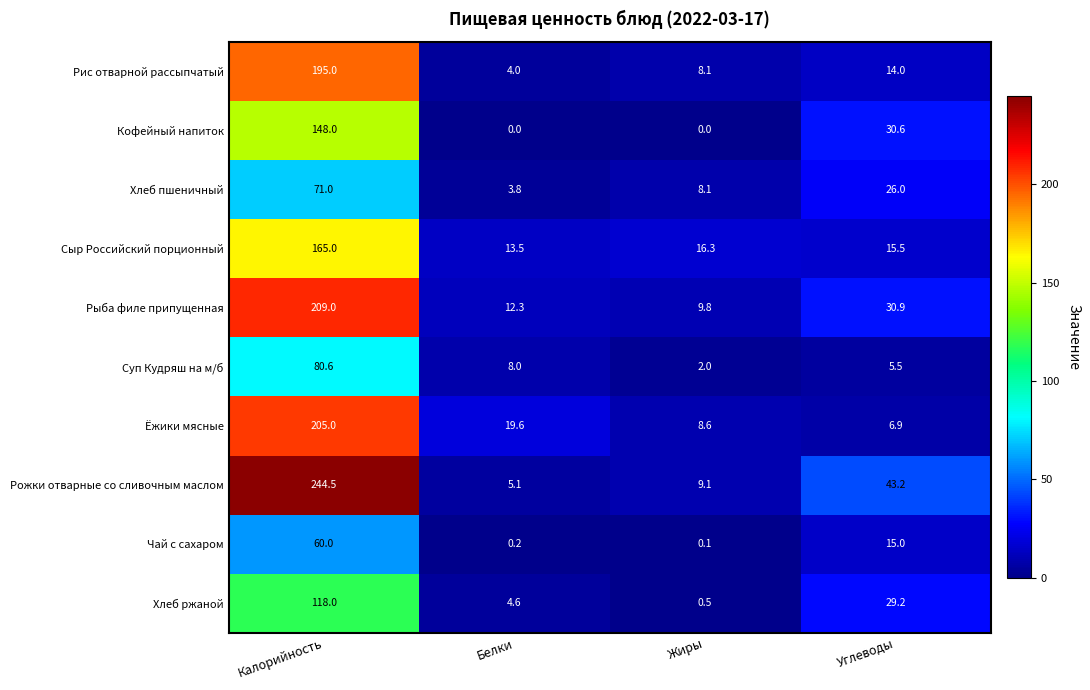

At Белки, list the series in order from largest to smallest.

Ёжики мясные, Сыр Российский порционный, Рыба филе припущенная, Суп Кудряш на м/б, Рожки отварные со сливочным маслом, Хлеб ржаной, Рис отварной рассыпчатый, Хлеб пшеничный, Чай с сахаром, Кофейный напиток